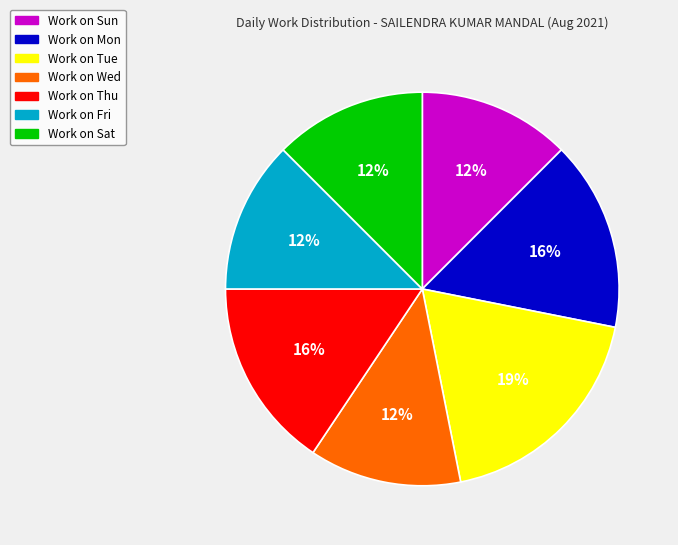

Is there any slice that represents more than half of the pie?

No